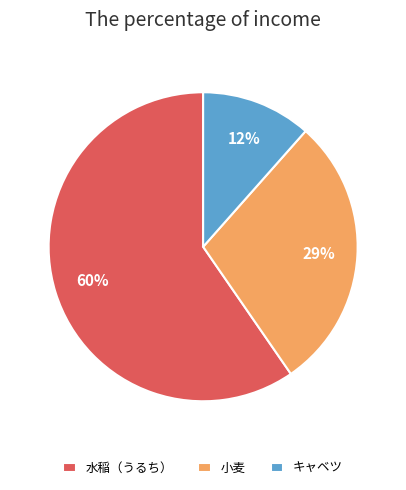

To the nearest percent, what portion does 小麦 represent?

29%